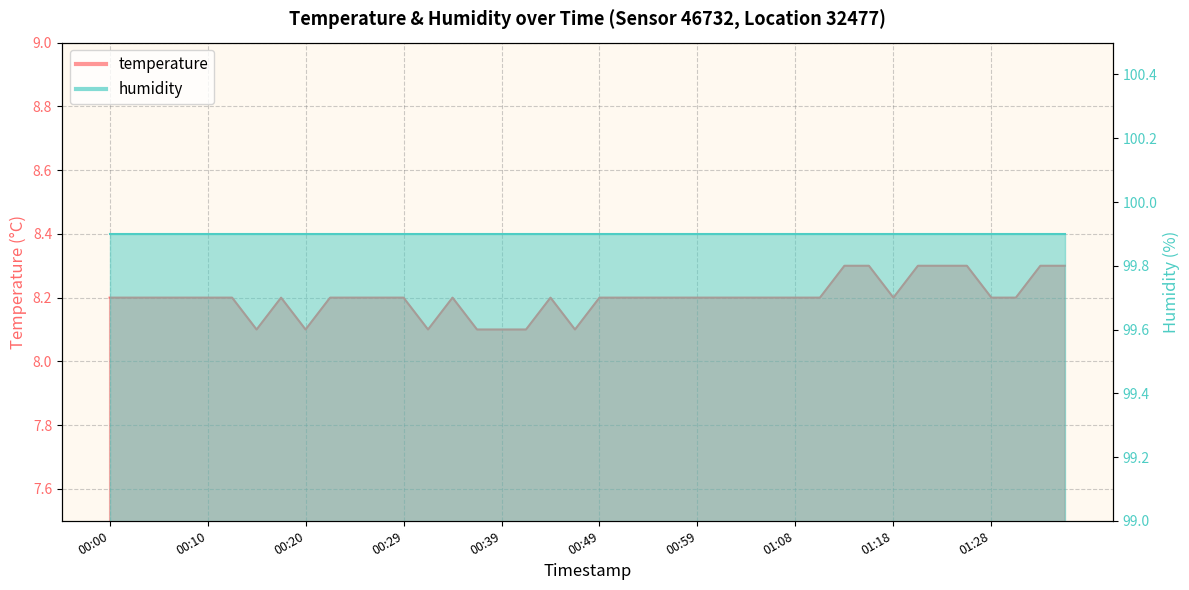

What is the change in value from 00:05 to 01:16?

+0.1